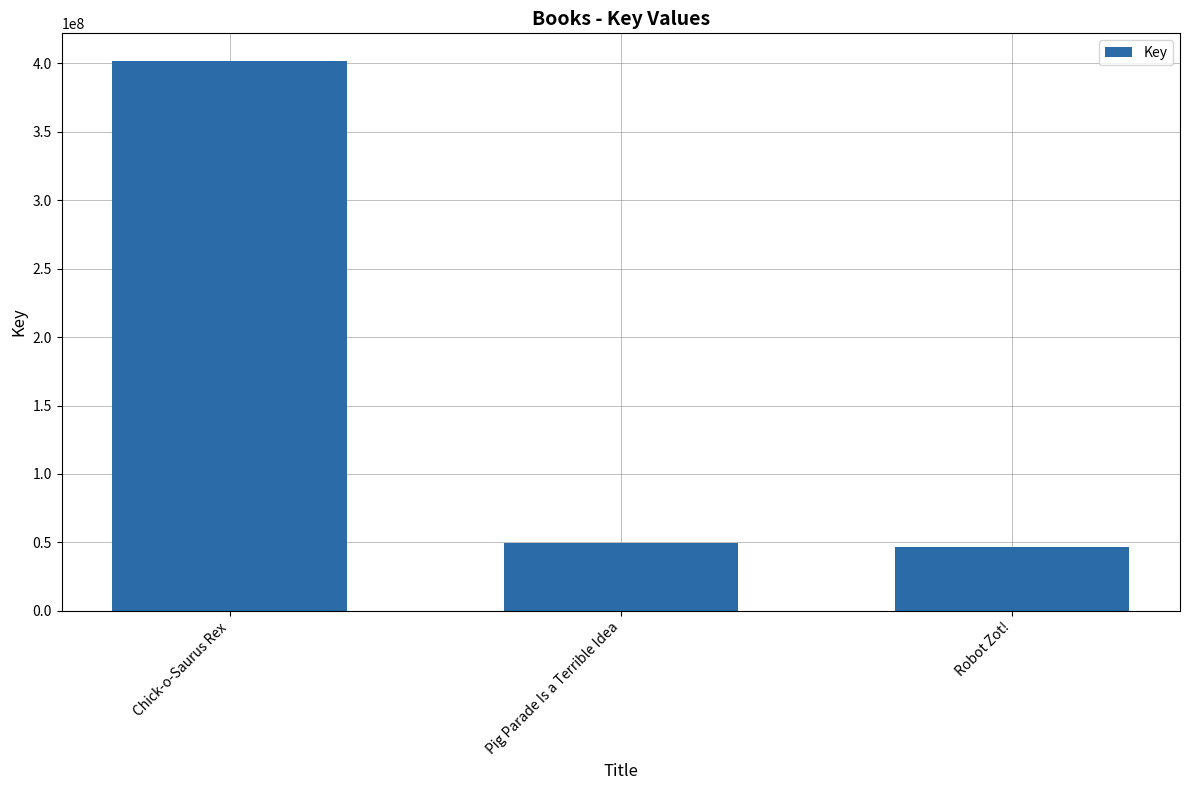

At which label is the value closest to 224267965?

Pig Parade Is a Terrible Idea